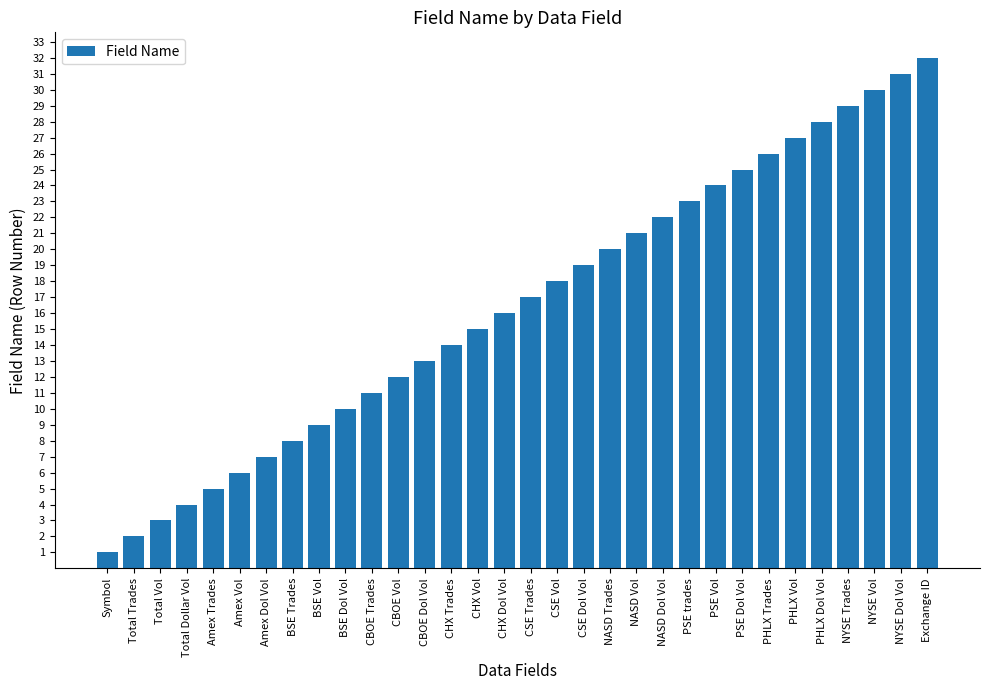

How many data points are less than 17?

16